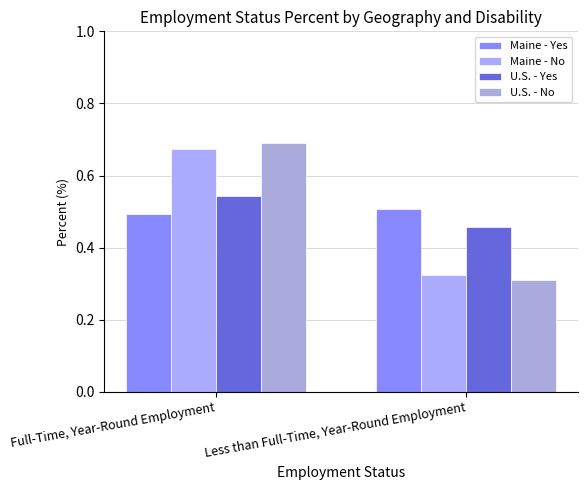

Where is Maine - No nearest to the value 0?

Less than Full-Time, Year-Round Employment